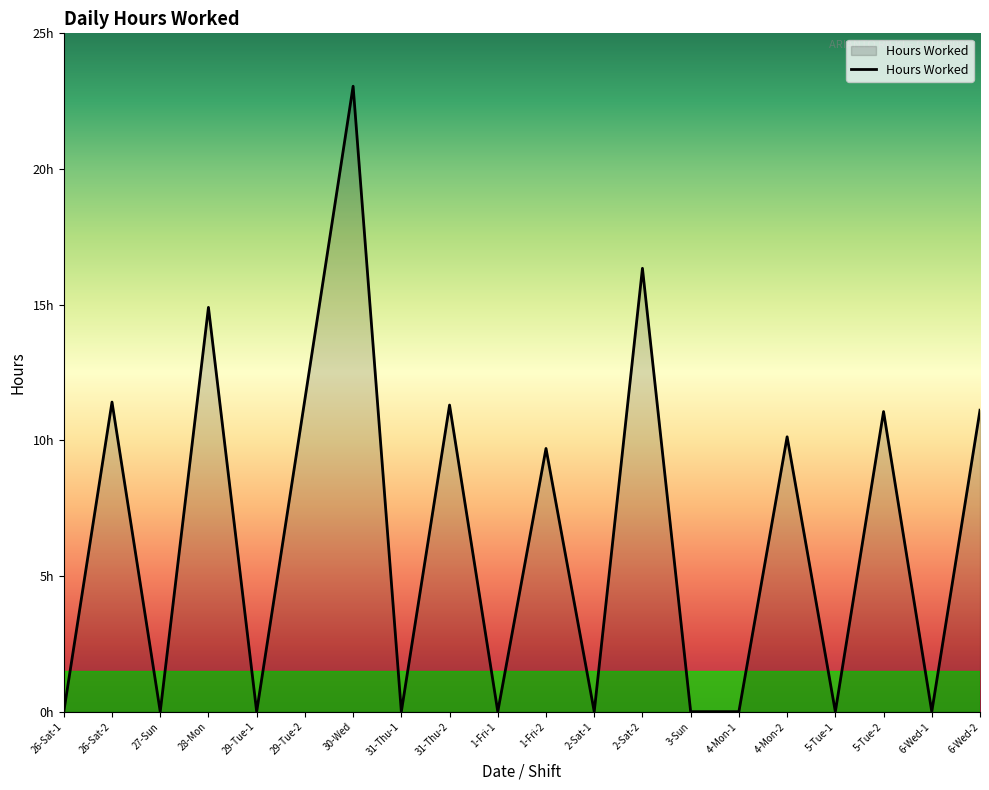

Does the chart display data point markers on the line(s)?

No